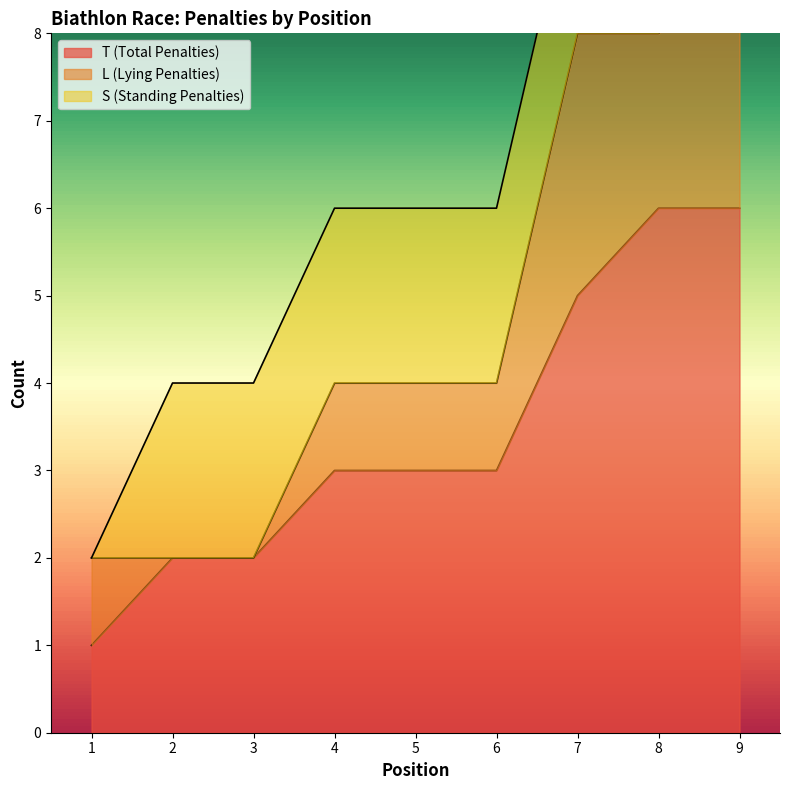

Count the S (Standing Penalties) values in the range 2 to 3.

7